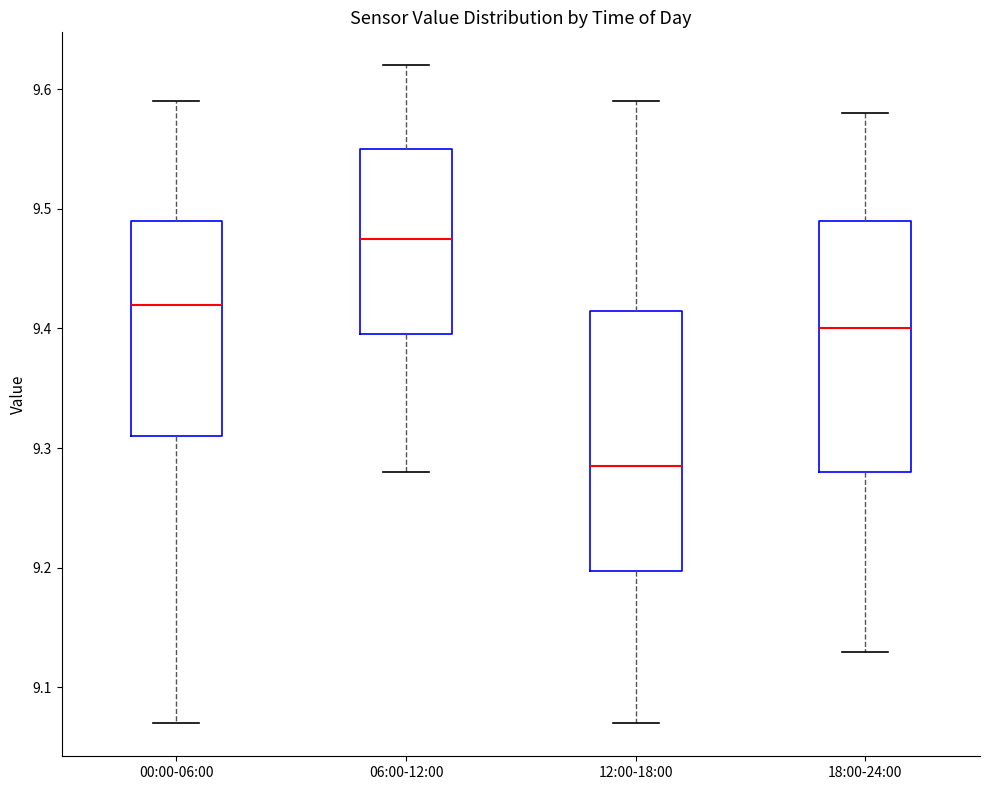

Reading left to right, transcribe this box plot: for each box, give where its median line is, the range the box spans, and where its two whiskers end, as read against the y-axis. The values are not printed on the chart, so give them approximately, as read against the axis.

00:00-06:00: median 9.42, box 9.31 to 9.49, whiskers 9.07 to 9.59
06:00-12:00: median 9.48, box 9.40 to 9.55, whiskers 9.28 to 9.62
12:00-18:00: median 9.29, box 9.20 to 9.42, whiskers 9.07 to 9.59
18:00-24:00: median 9.40, box 9.28 to 9.49, whiskers 9.13 to 9.58